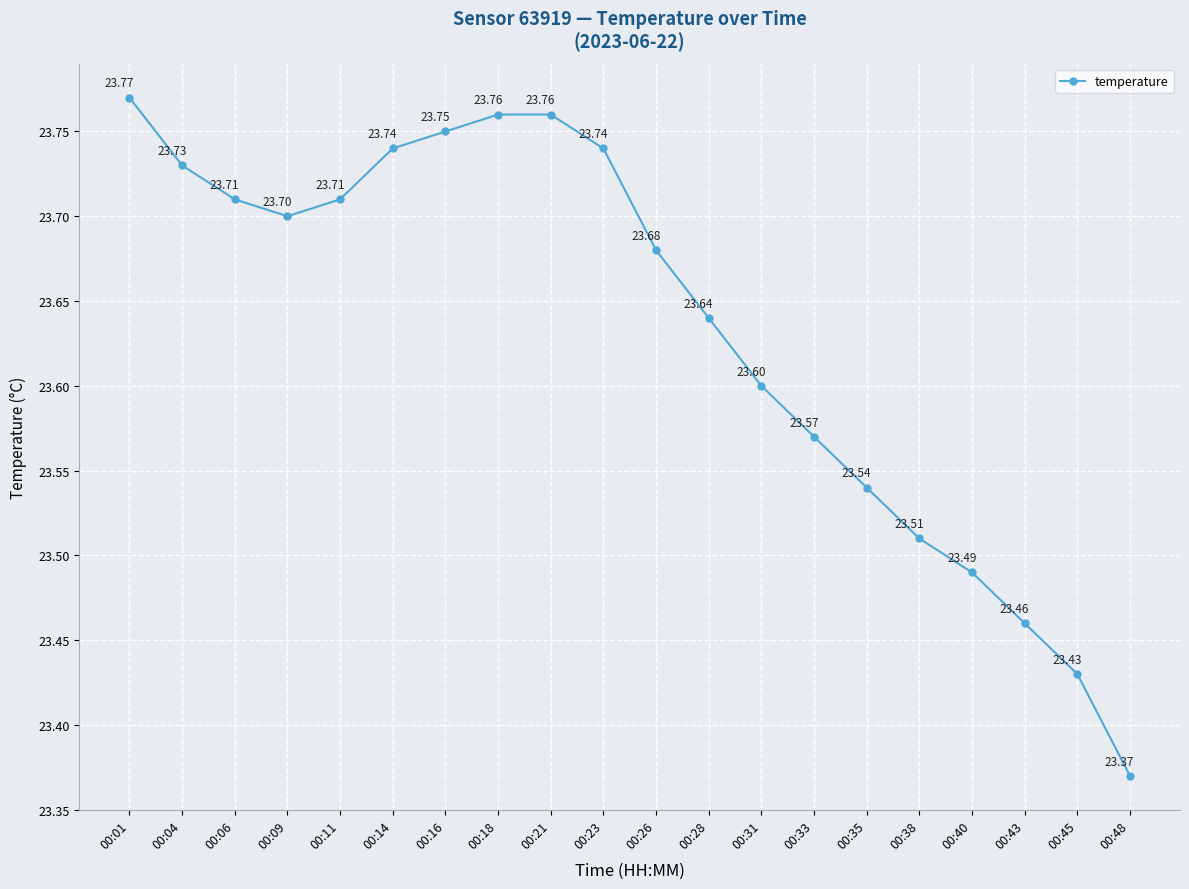

Does the chart have visible grid lines?

Yes